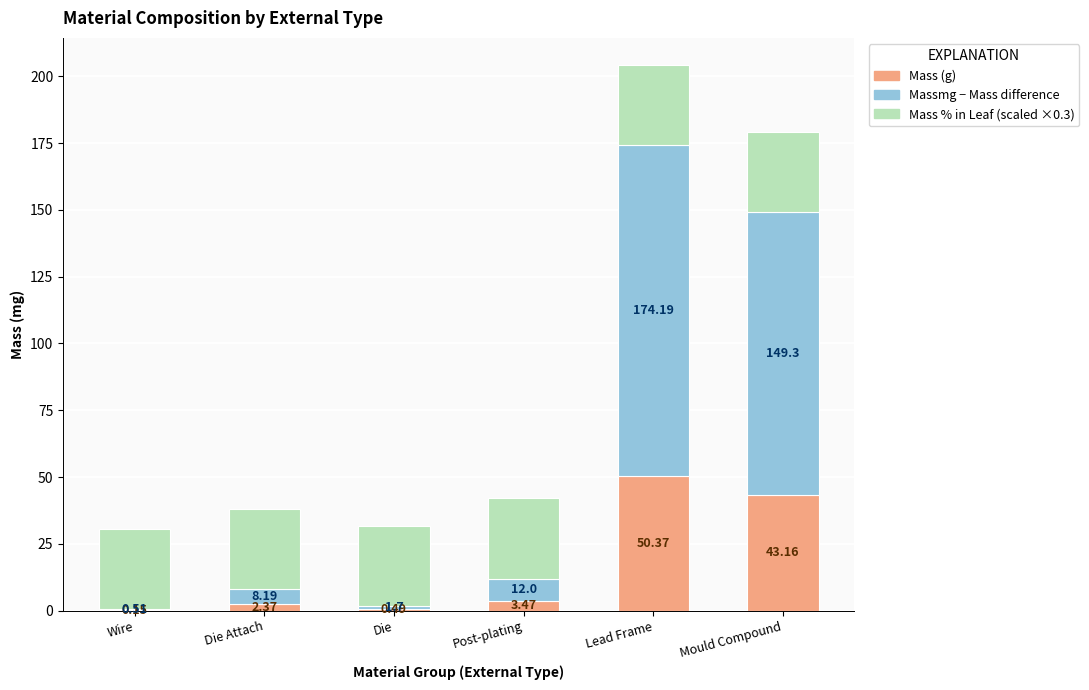

At which category is the sum across all series the highest?

Lead Frame